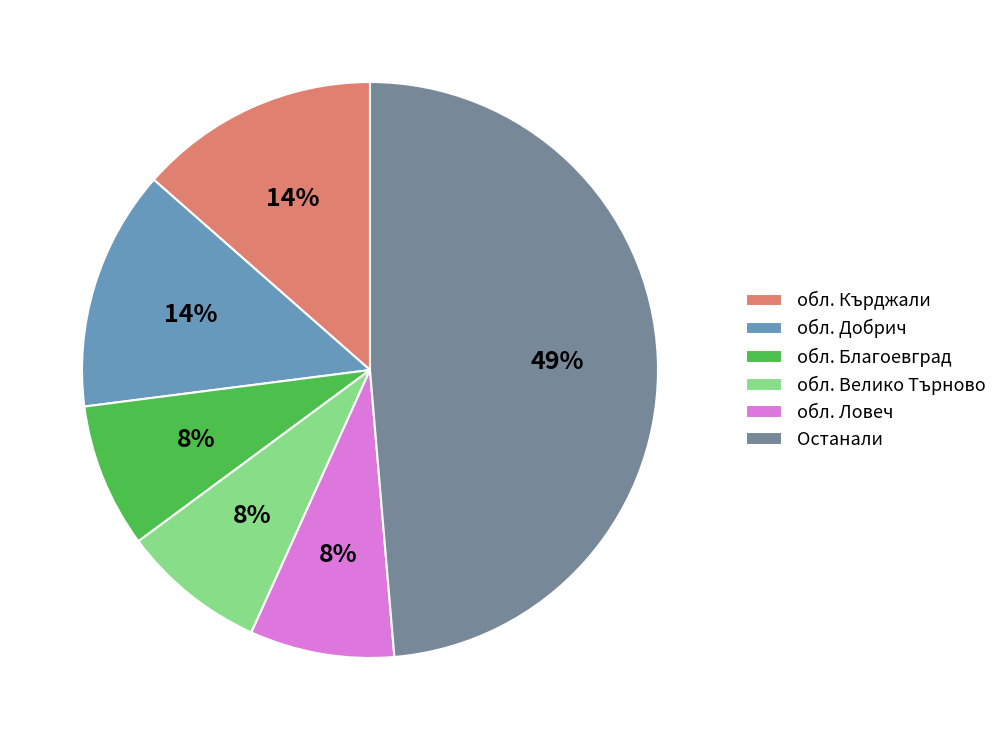

How many segments does this pie chart have?

6